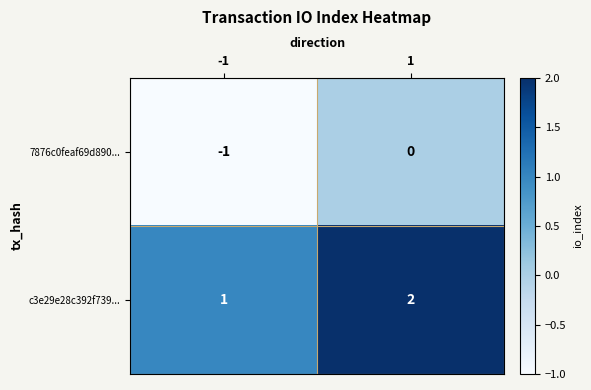

True or false: c3e29e28c392f739... has a value of 2 at -1.

False